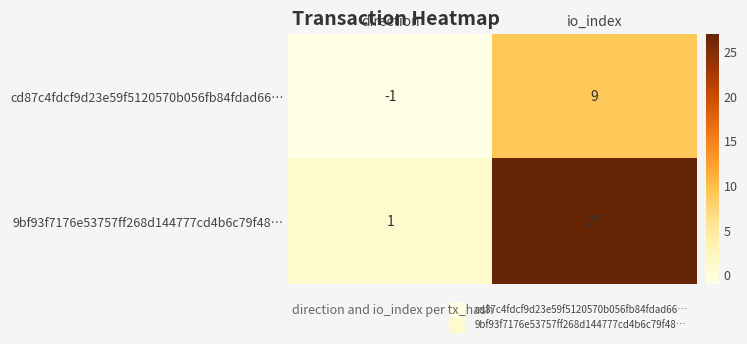

Rank the series by their maximum value, from highest to lowest.

9bf93f7176e53757ff268d144777cd4b6c79f48…, cd87c4fdcf9d23e59f5120570b056fb84fdad66…